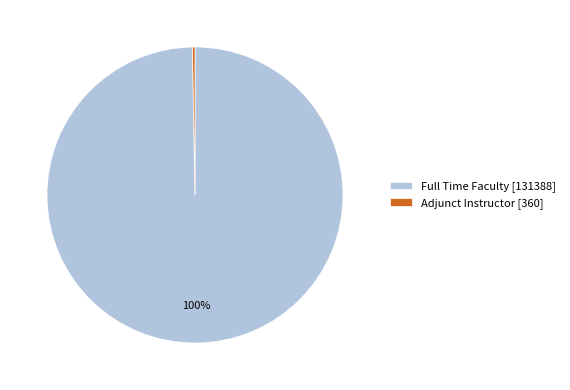

Is it true that Full Time Faculty is 91% of the pie?

False